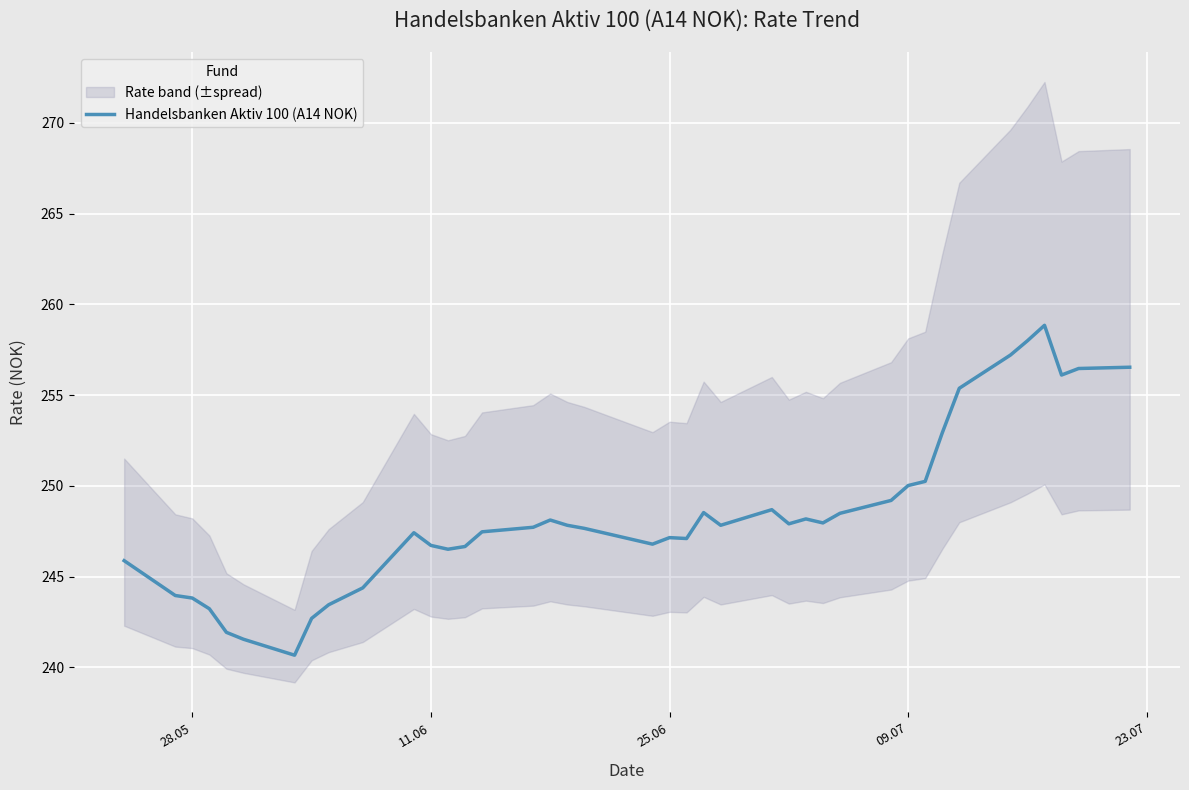

What is the smallest value displayed?

240.7